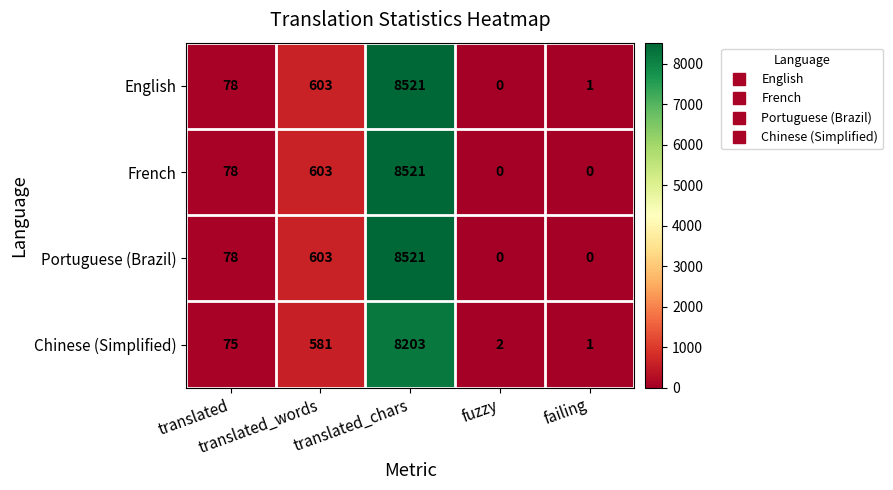

Which series has the largest total across all categories?

English